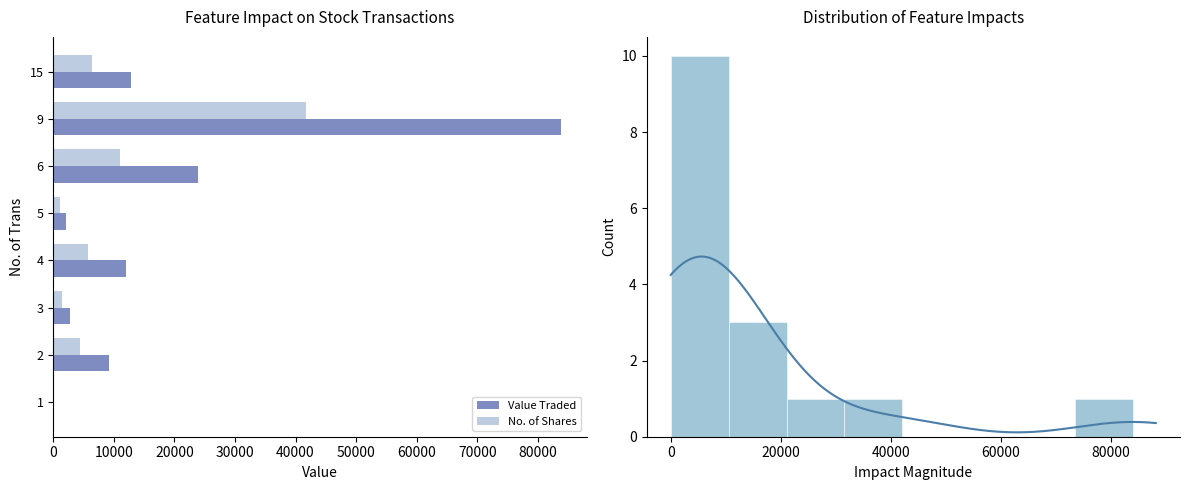

How many distinct data groups are displayed?

2